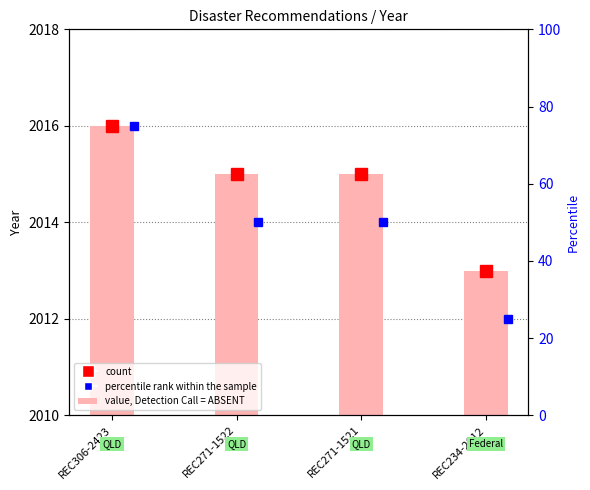

What is the difference between the values at REC234-2812 and REC271-1522?

2